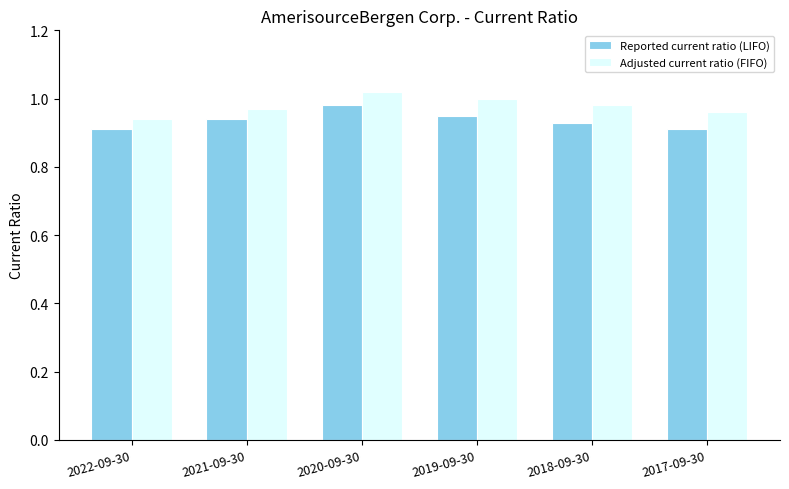

Which series has the widest spread of values?

Adjusted current ratio (FIFO)